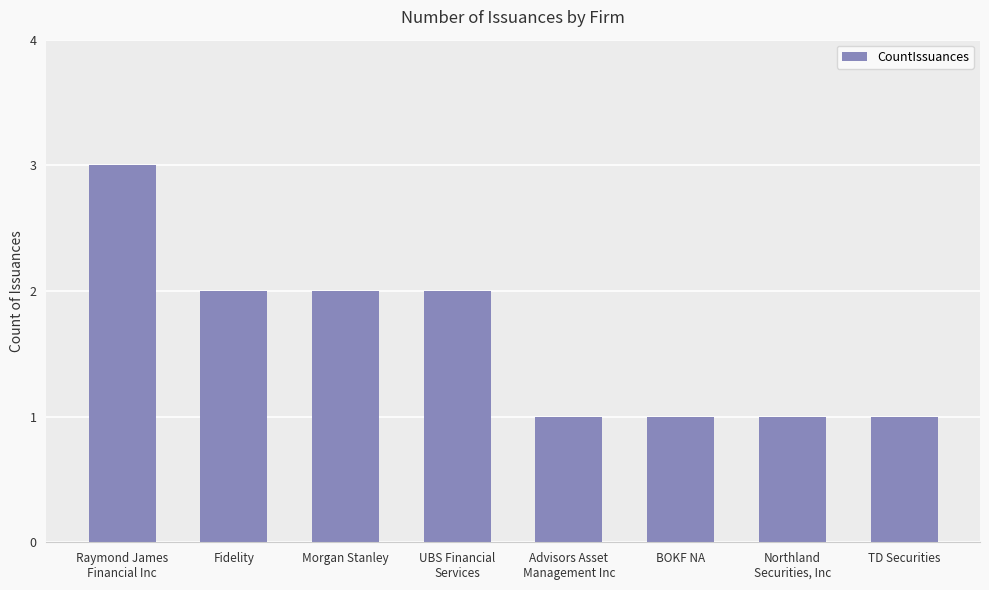

What is the minimum value shown in the chart?

1